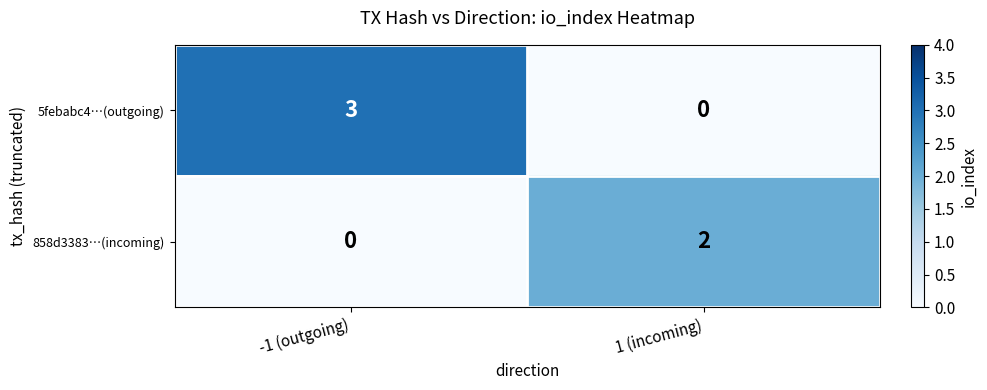

What is the difference between the 5febabc4…(outgoing) values at -1 (outgoing) and 1 (incoming)?

3